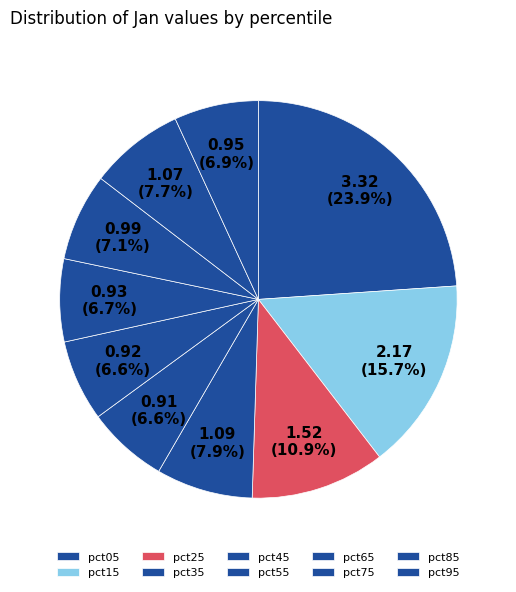

To the nearest percent, what is the combined percentage of pct45 and pct95?

13%